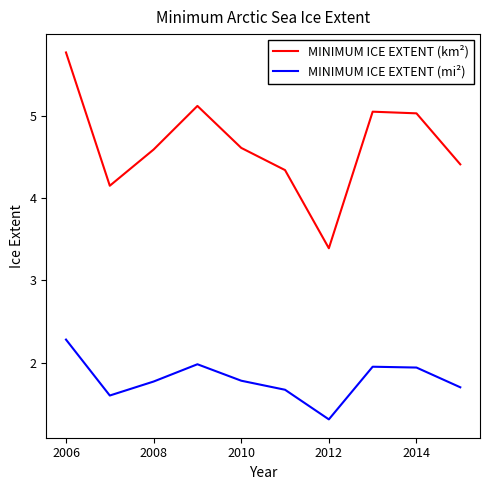

What is the lowest value of the MINIMUM ICE EXTENT (mi²) series?

1.3